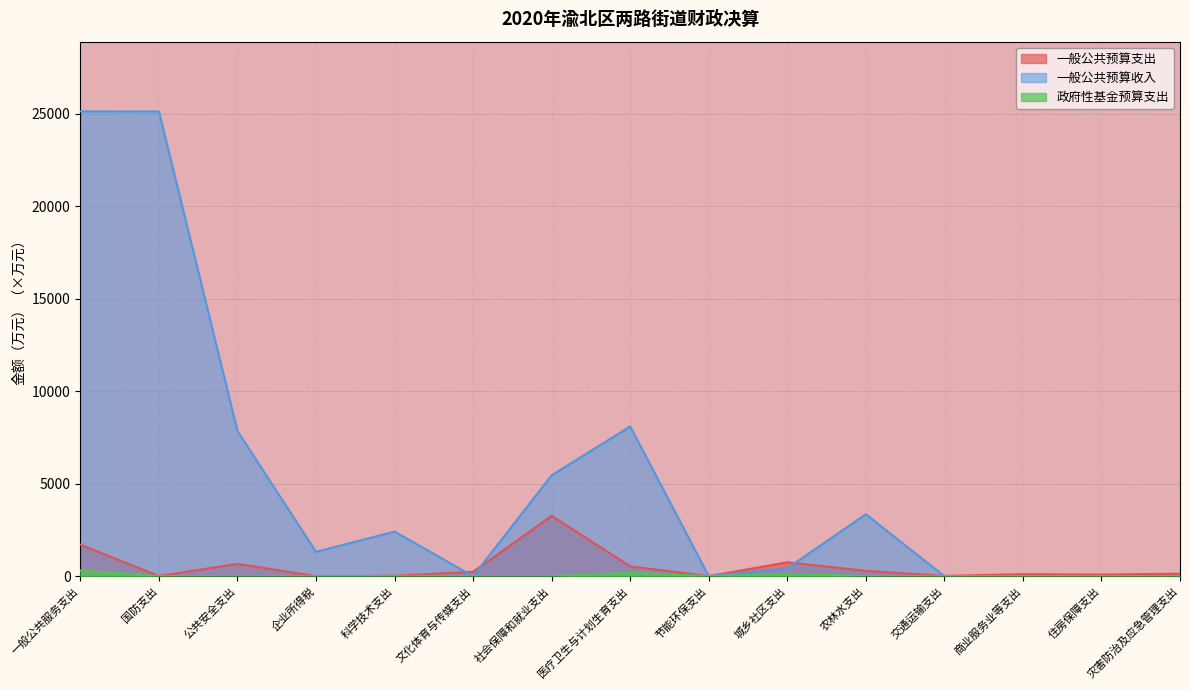

Which series has the largest range (max minus min)?

一般公共预算收入